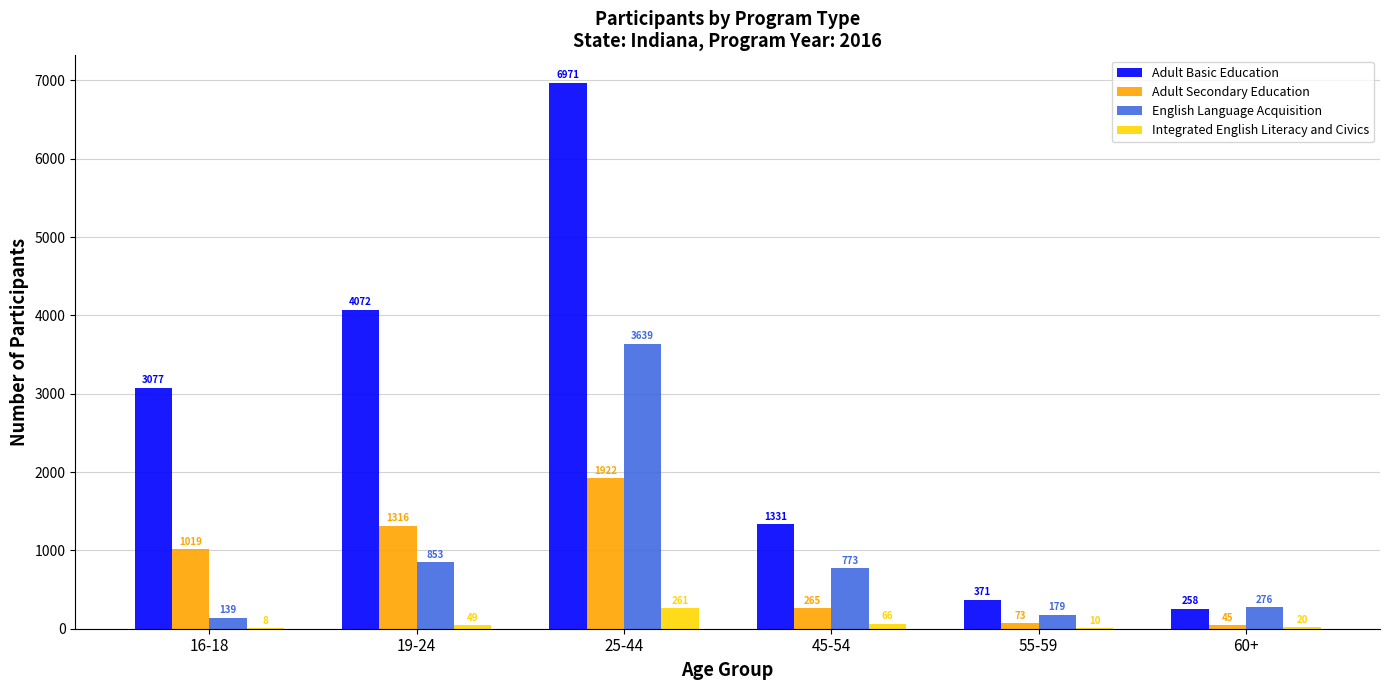

What is the approximate value of Integrated English Literacy and Civics at 25-44?

261